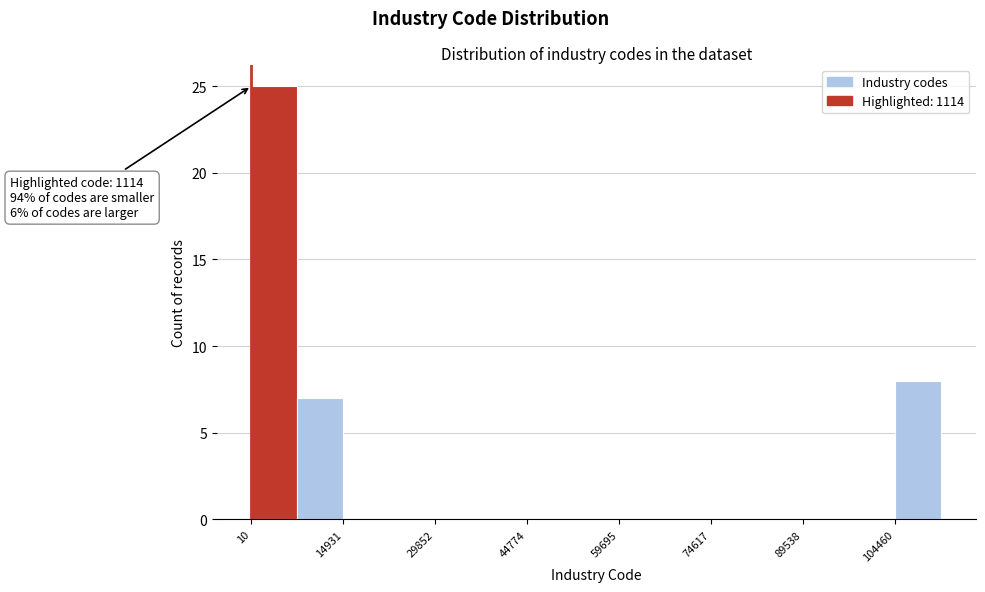

Read against the x-axis, roughly where is the centre of the tallest bar?

4000